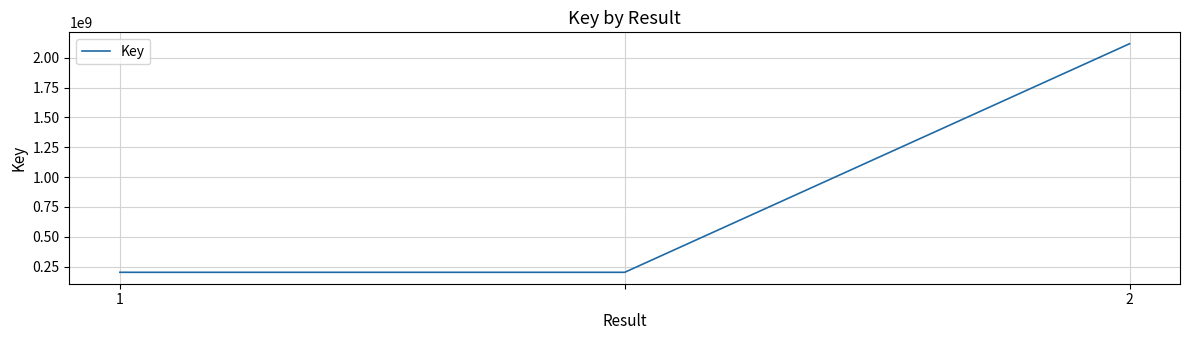

How many distinct data groups are displayed?

1